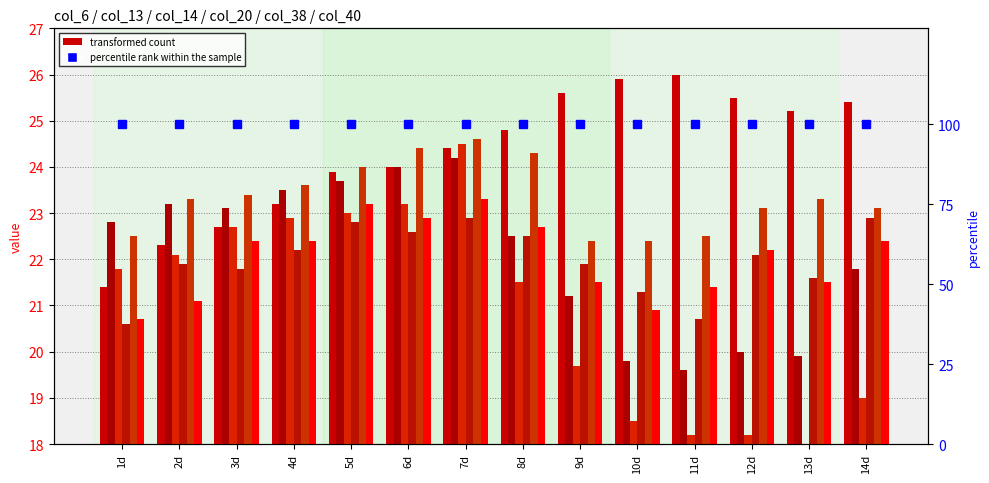

Reading left to right, extract all data points from this chart.

col_6: 21.4	22.3	22.7	23.2	23.9	24.0	24.4	24.8	25.6	25.9	26.0	25.5	25.2	25.4
col_13: 22.8	23.2	23.1	23.5	23.7	24.0	24.2	22.5	21.2	19.8	19.6	20.0	19.9	21.8
col_14: 21.8	22.1	22.7	22.9	23.0	23.2	24.5	21.5	19.7	18.5	18.2	18.2	18.0	19.0
col_20: 20.6	21.9	21.8	22.2	22.8	22.6	22.9	22.5	21.9	21.3	20.7	22.1	21.6	22.9
col_38: 22.5	23.3	23.4	23.6	24.0	24.4	24.6	24.3	22.4	22.4	22.5	23.1	23.3	23.1
col_40: 20.7	21.1	22.4	22.4	23.2	22.9	23.3	22.7	21.5	20.9	21.4	22.2	21.5	22.4